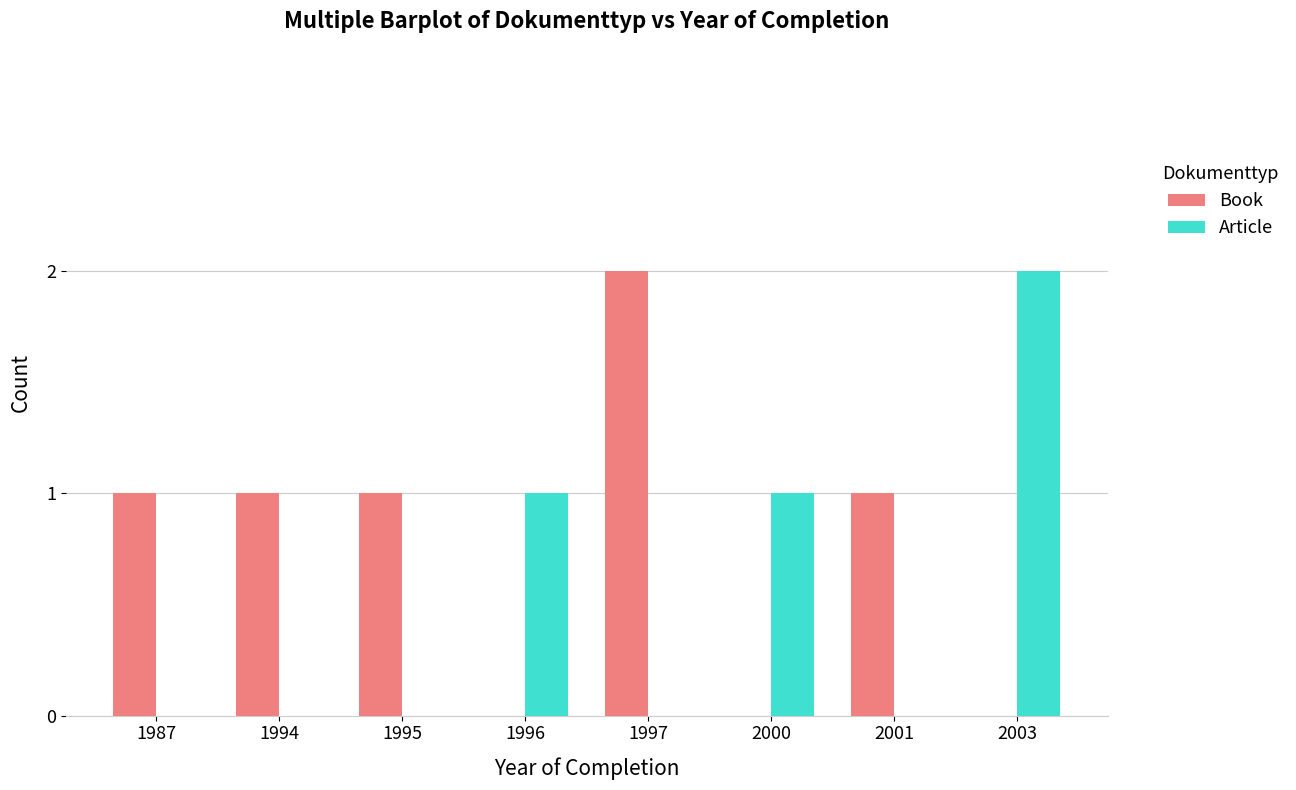

Which series has the largest total across all categories?

Book